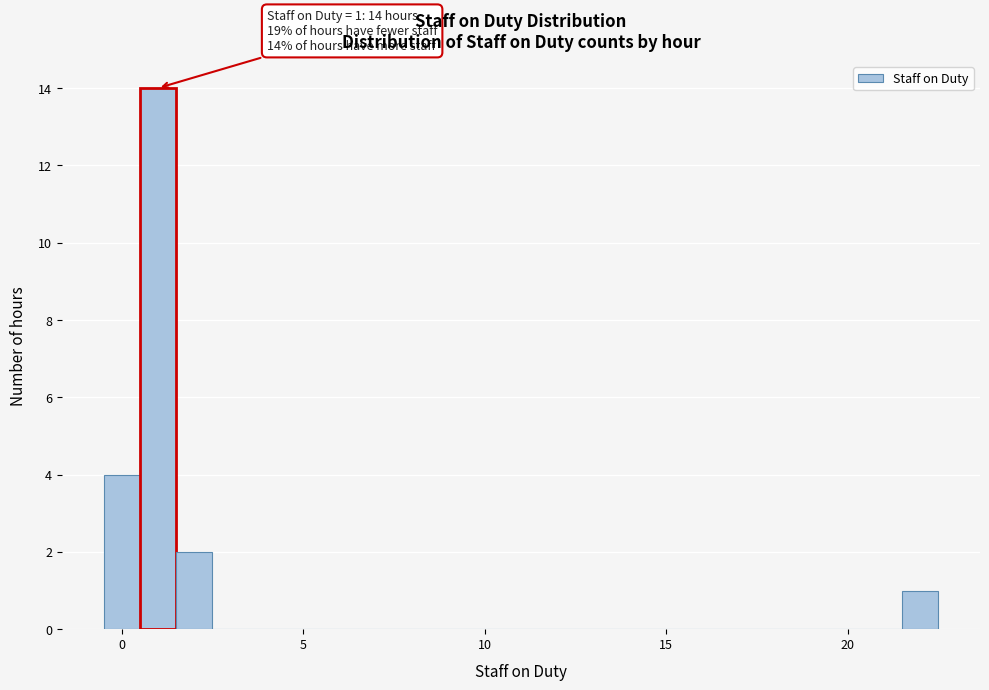

Read against the x-axis, roughly where is the centre of the tallest bar?

1.0